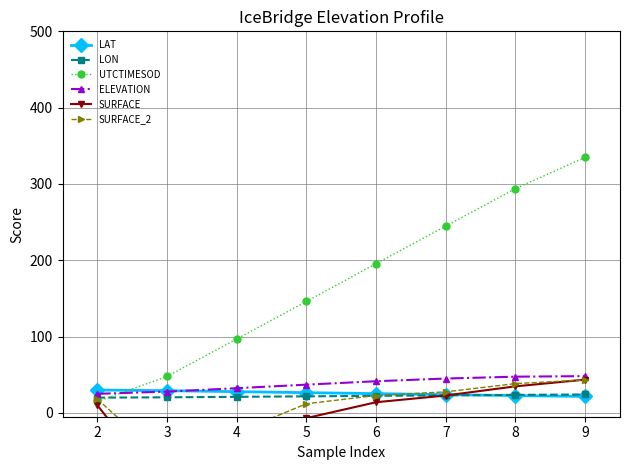

How many lines are shown in the chart?

6